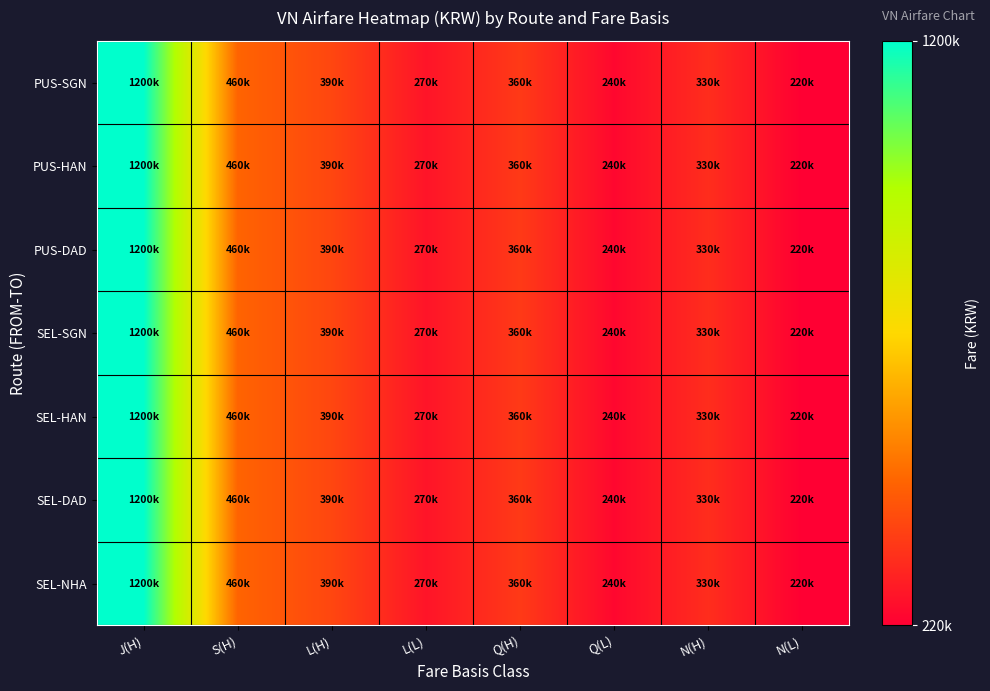

Reading right to left, list all the values displayed in this chart.

PUS-SGN: N(L)=220000	N(H)=330000	Q(L)=240000	Q(H)=360000	L(L)=270000	L(H)=390000	S(H)=460000	J(H)=1200000
PUS-HAN: N(L)=220000	N(H)=330000	Q(L)=240000	Q(H)=360000	L(L)=270000	L(H)=390000	S(H)=460000	J(H)=1200000
PUS-DAD: N(L)=220000	N(H)=330000	Q(L)=240000	Q(H)=360000	L(L)=270000	L(H)=390000	S(H)=460000	J(H)=1200000
SEL-SGN: N(L)=220000	N(H)=330000	Q(L)=240000	Q(H)=360000	L(L)=270000	L(H)=390000	S(H)=460000	J(H)=1200000
SEL-HAN: N(L)=220000	N(H)=330000	Q(L)=240000	Q(H)=360000	L(L)=270000	L(H)=390000	S(H)=460000	J(H)=1200000
SEL-DAD: N(L)=220000	N(H)=330000	Q(L)=240000	Q(H)=360000	L(L)=270000	L(H)=390000	S(H)=460000	J(H)=1200000
SEL-NHA: N(L)=220000	N(H)=330000	Q(L)=240000	Q(H)=360000	L(L)=270000	L(H)=390000	S(H)=460000	J(H)=1200000